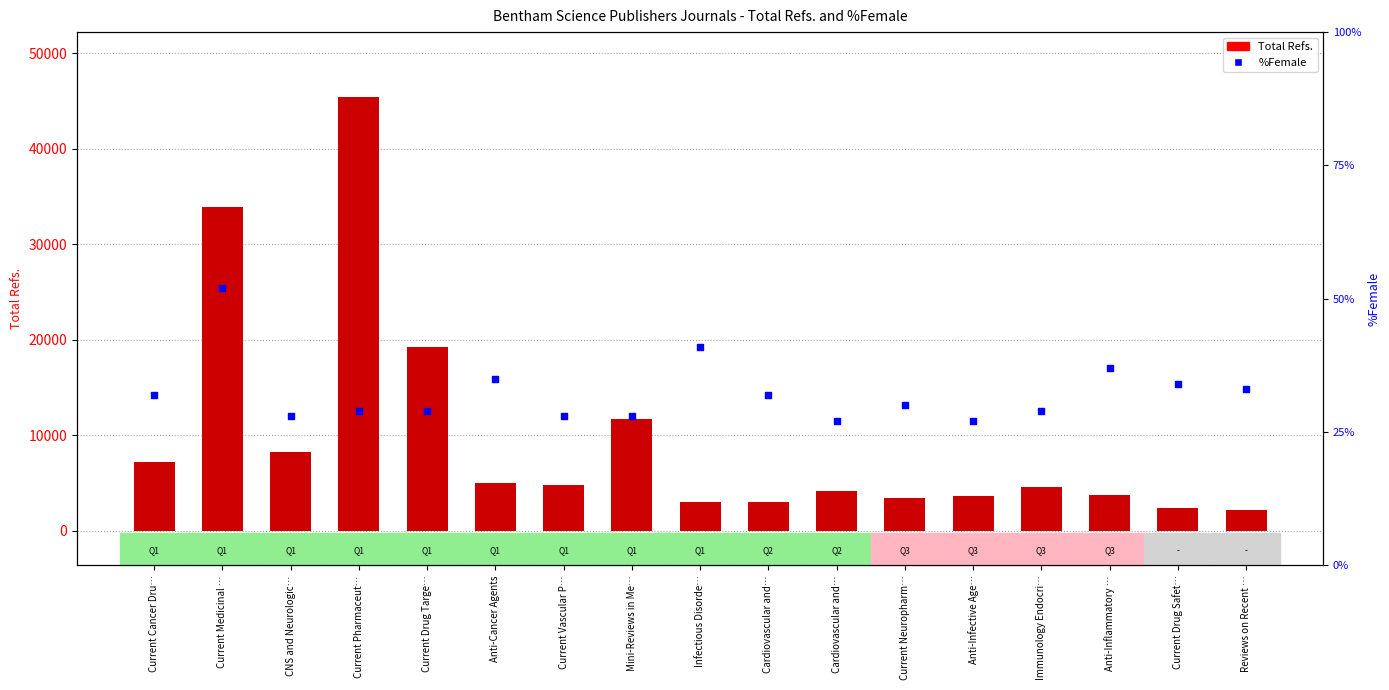

At how many categories does at least one series exceed 23482?

2